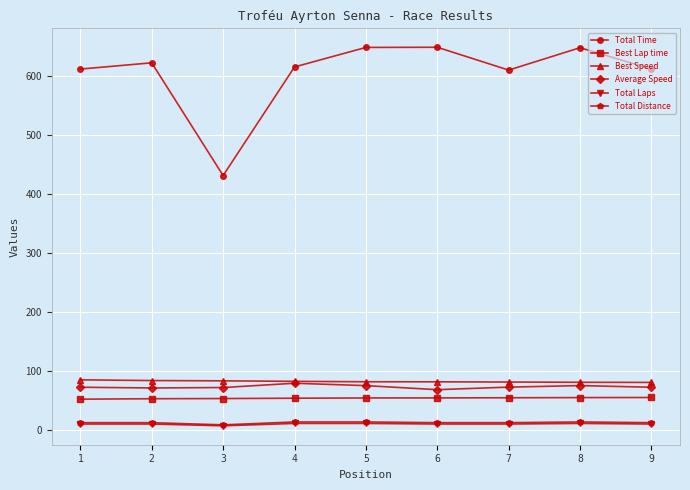

What is the sum of all Best Speed values?

739.4